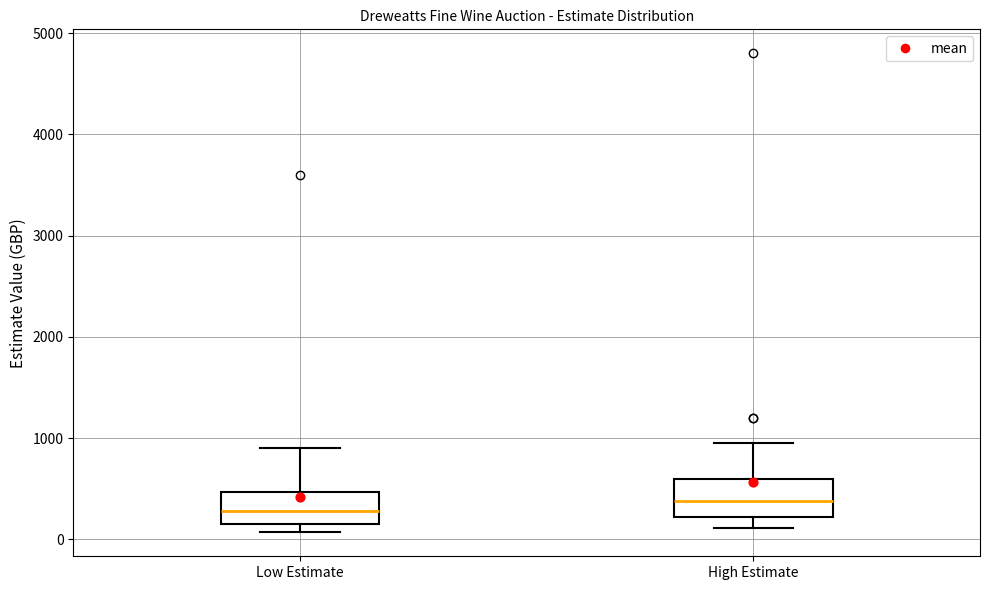

Reading left to right, transcribe this box plot: for each box, give where its median line is, the range the box spans, and where its two whiskers end, as read against the y-axis. The values are not printed on the chart, so give them approximately, as read against the axis.

Low Estimate: median 300, box 200 to 500, whiskers 100 to 900
High Estimate: median 400, box 200 to 600, whiskers 100 to 1000